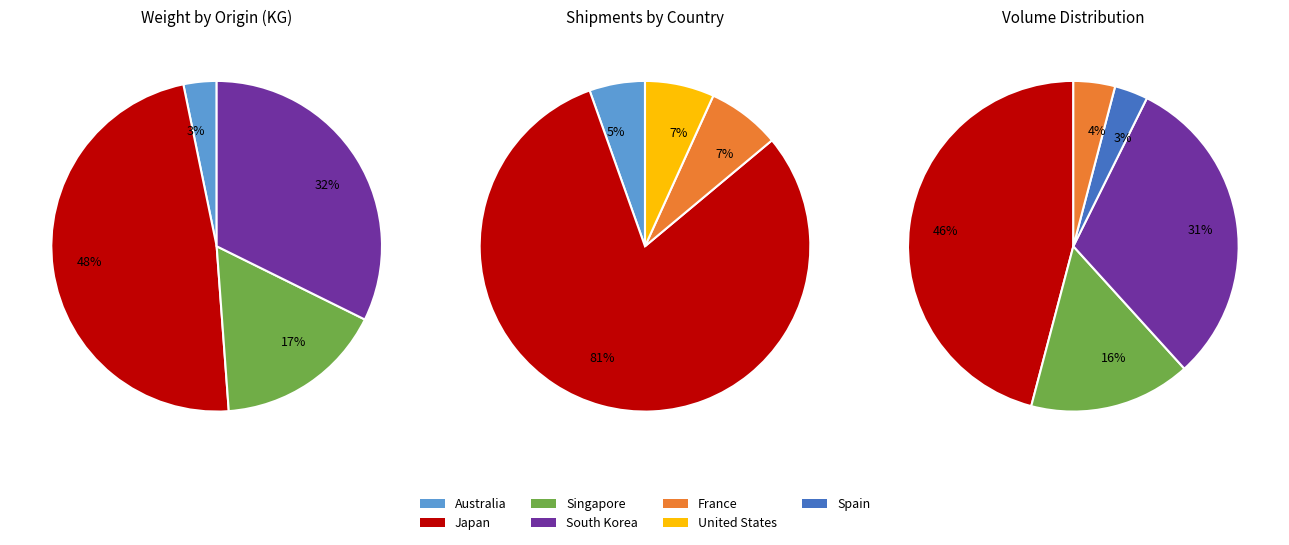

True or false: Spain accounts for 15% of the total.

False